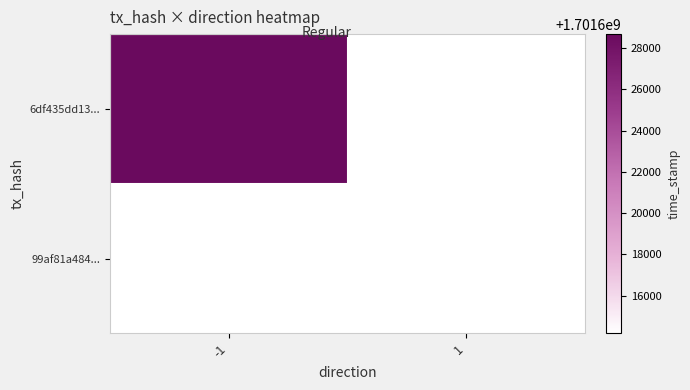

Which series has the largest range (max minus min)?

6df435dd13...